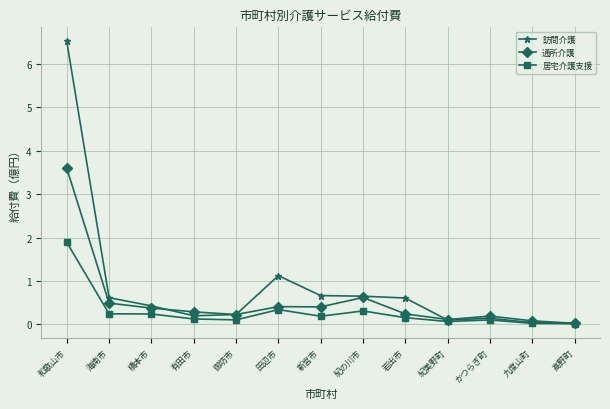

Between 田辺市 and 岩出市, which series saw the biggest shift?

訪問介護